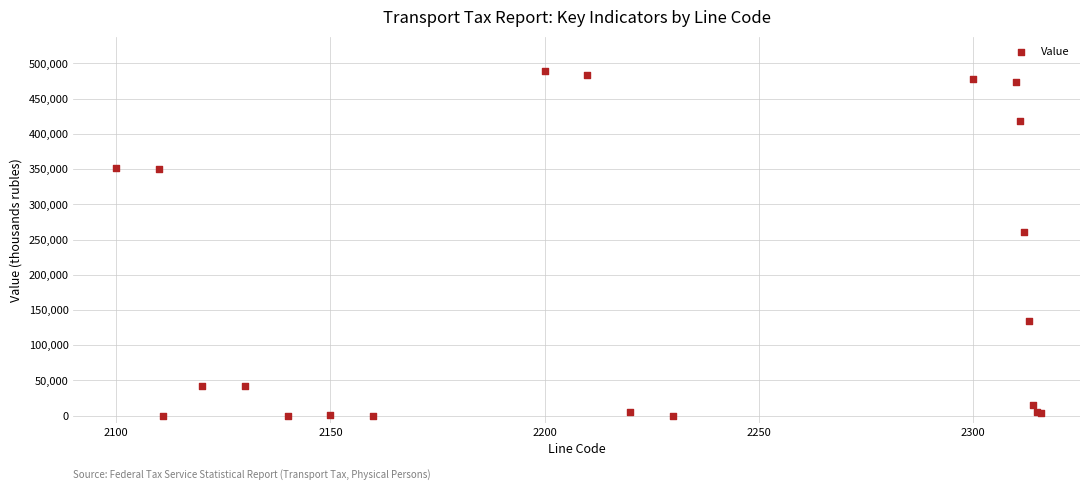

What Y value in the scatter plot is closest to 244517?

260334